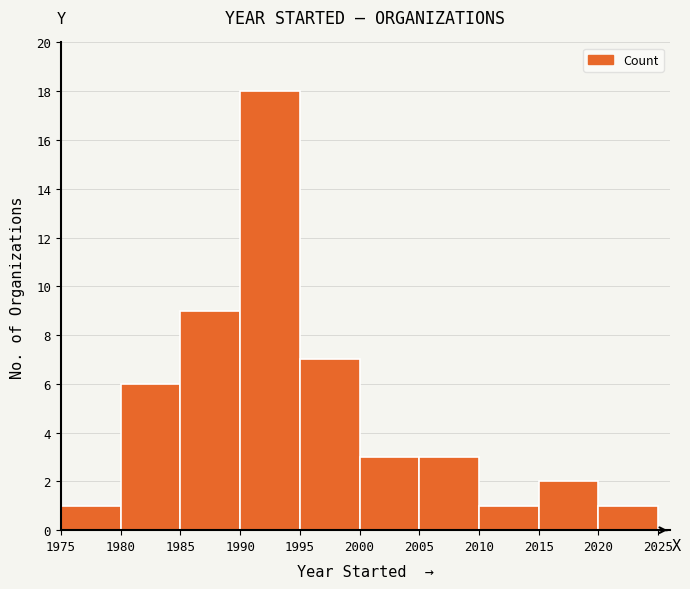

Which range on the x-axis has the tallest bar?

1990 to 1995